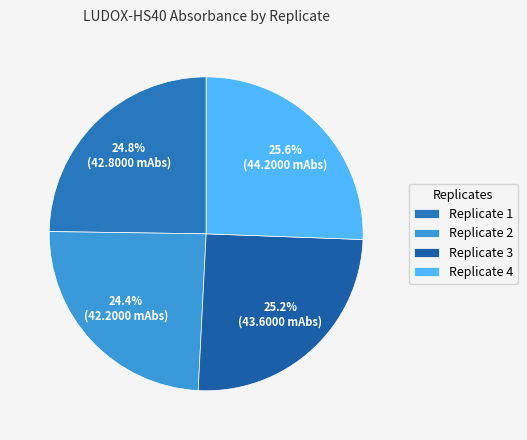

Is there any slice that represents more than half of the pie?

No